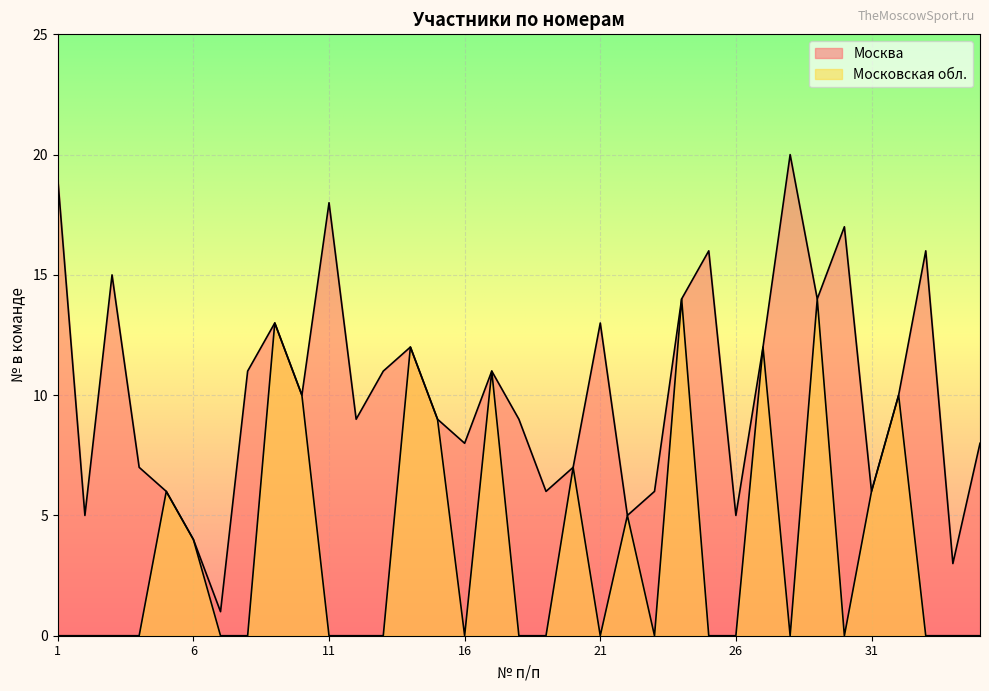

Is the value of Московская обл. at 33 greater than the value of Москва at 31?

No